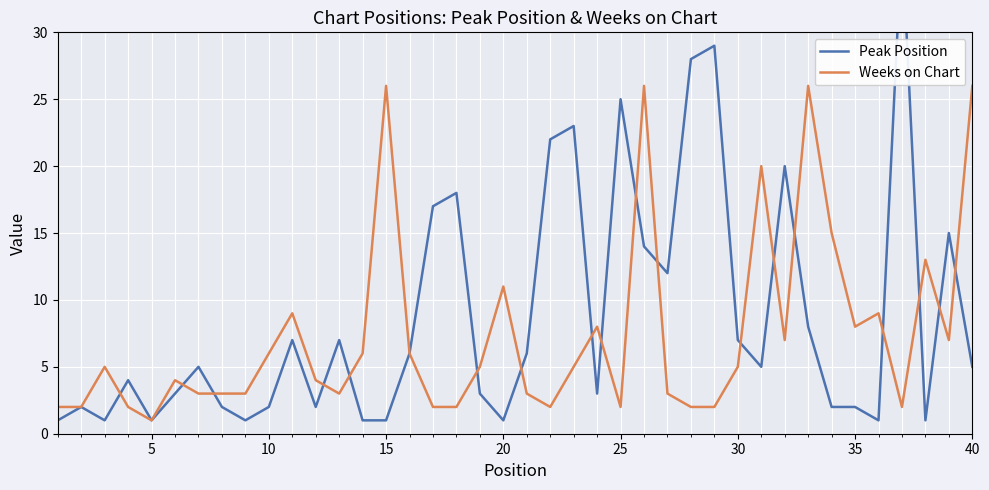

What is the average value of the Weeks on Chart series?

7